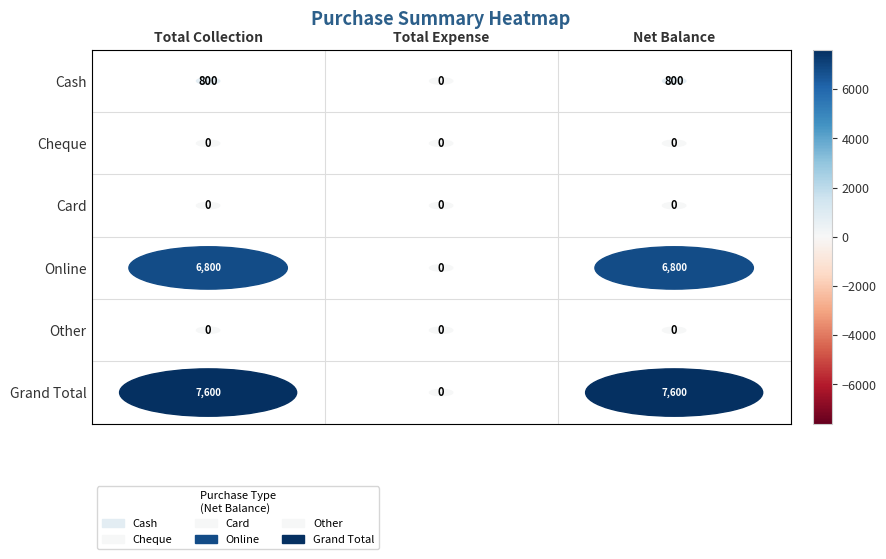

Reading right to left, list all the values displayed in this chart.

Cash: 800	0	800
Cheque: 0	0	0
Card: 0	0	0
Online: 6800	0	6800
Other: 0	0	0
Grand Total: 7600	0	7600